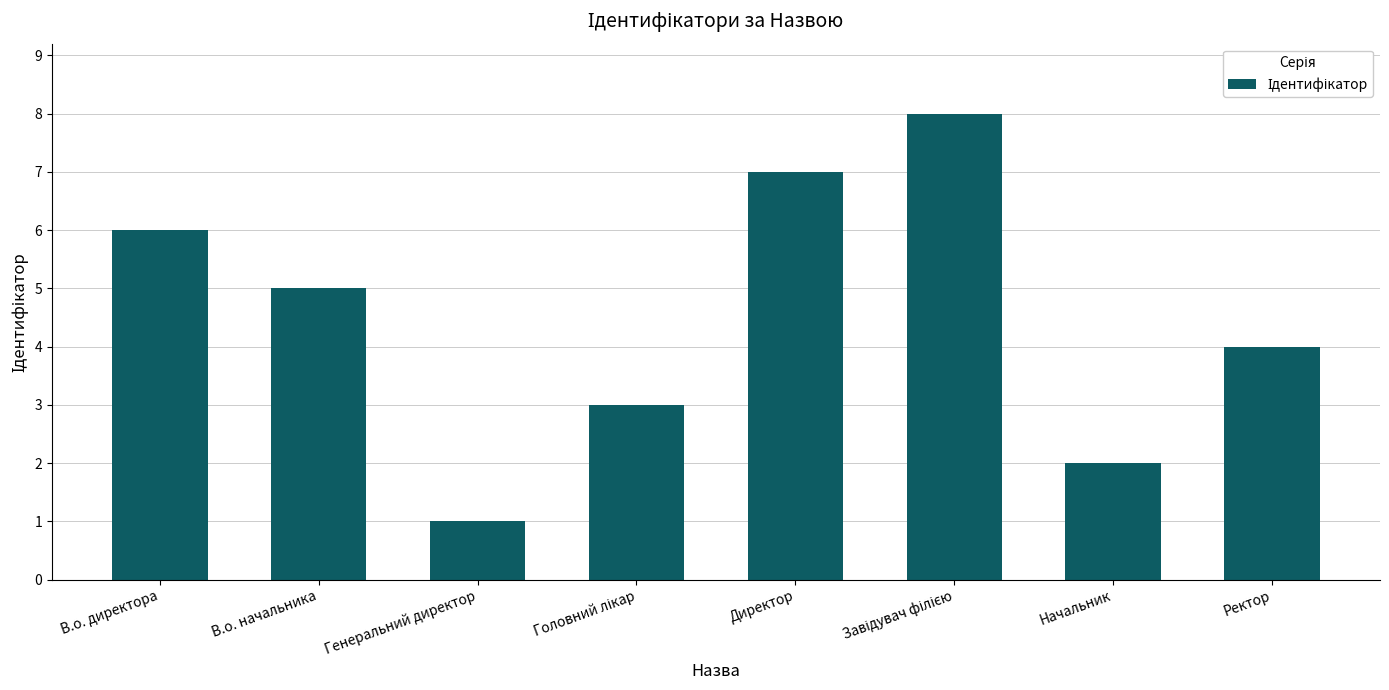

What is the approximate value at Генеральний директор?

1